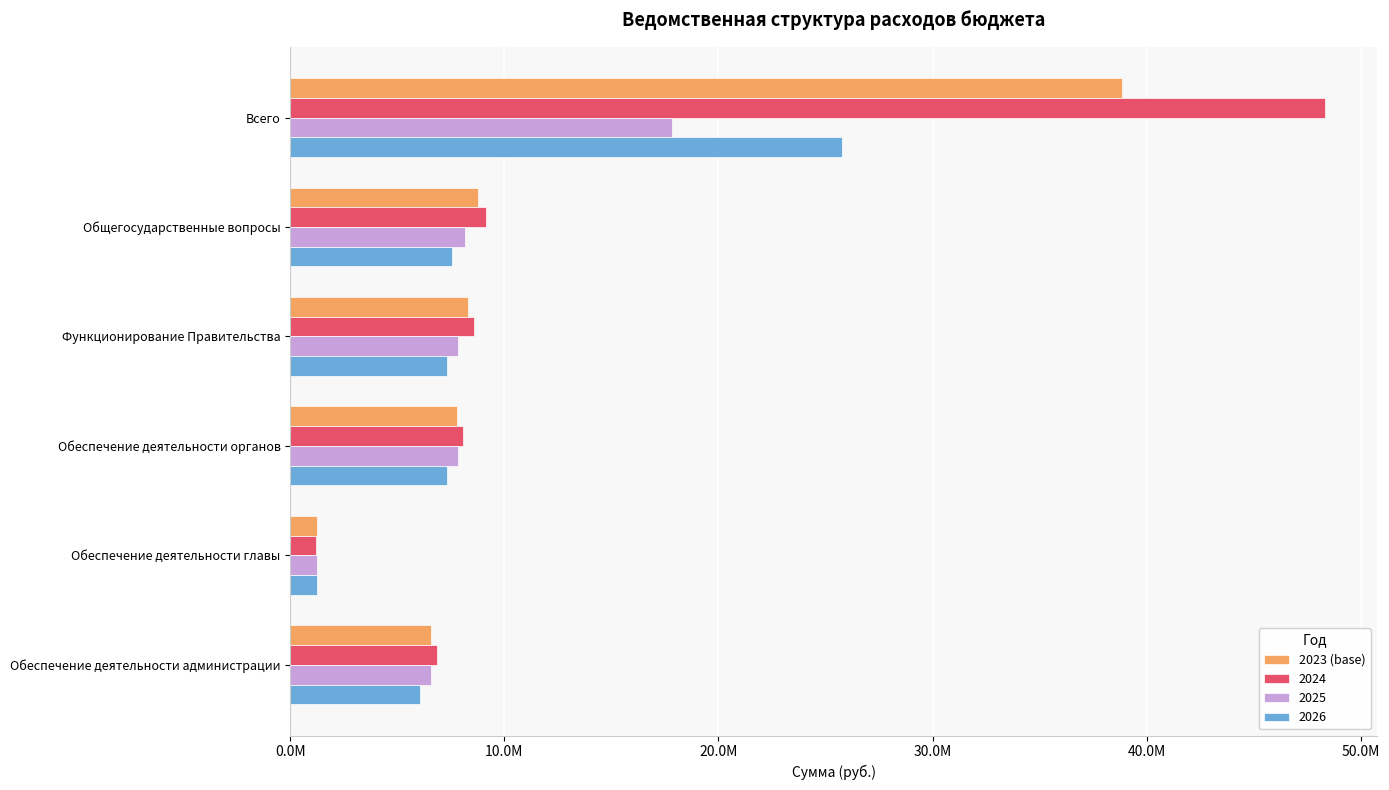

What are all the series names shown in the legend?

2023 (base), 2024, 2025, 2026